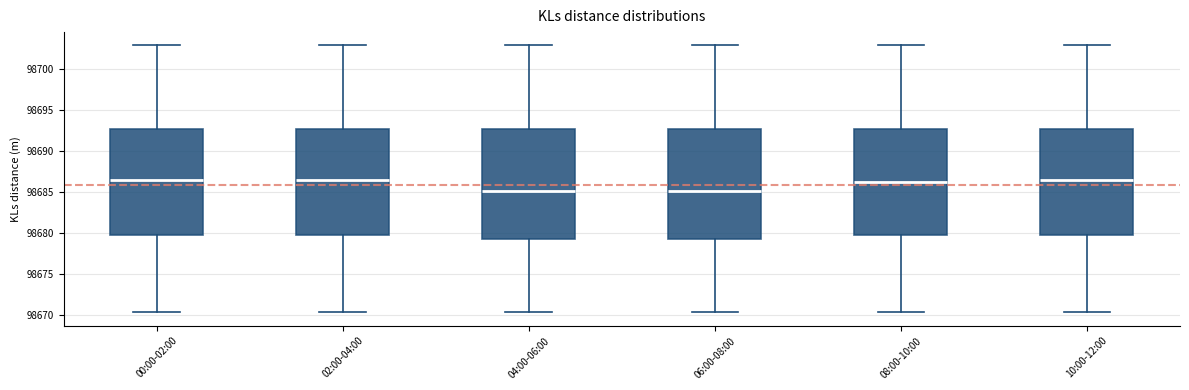

Where does the lower whisker of the box for 04:00-06:00 end on the y-axis? The values are not printed on the chart, so give them approximately, as read against the axis.

98670.5